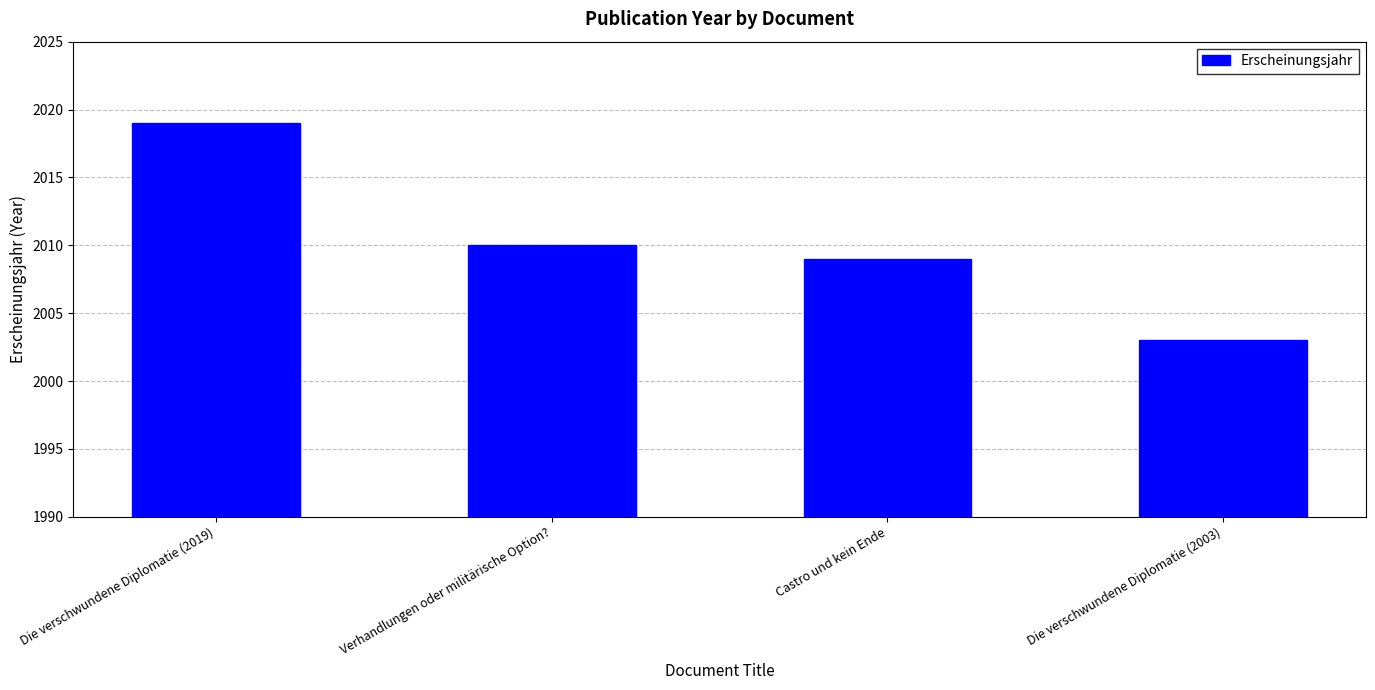

At which label does the data first exceed 2010?

Die verschwundene Diplomatie (2019)